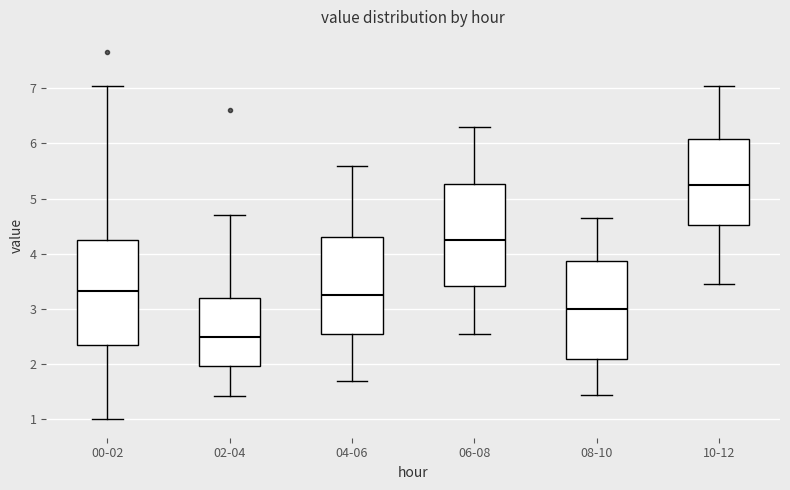

Reading left to right, read every box against the y-axis: the position of its median line, the range the box covers, and the ends of its whiskers. The values are not printed on the chart, so give them approximately, as read against the axis.

00-02: median 3.3, box 2.3 to 4.3, whiskers 1.0 to 7.1
02-04: median 2.5, box 2.0 to 3.2, whiskers 1.4 to 4.7
04-06: median 3.3, box 2.6 to 4.3, whiskers 1.7 to 5.6
06-08: median 4.3, box 3.4 to 5.3, whiskers 2.6 to 6.3
08-10: median 3.0, box 2.1 to 3.9, whiskers 1.5 to 4.7
10-12: median 5.3, box 4.5 to 6.1, whiskers 3.5 to 7.1